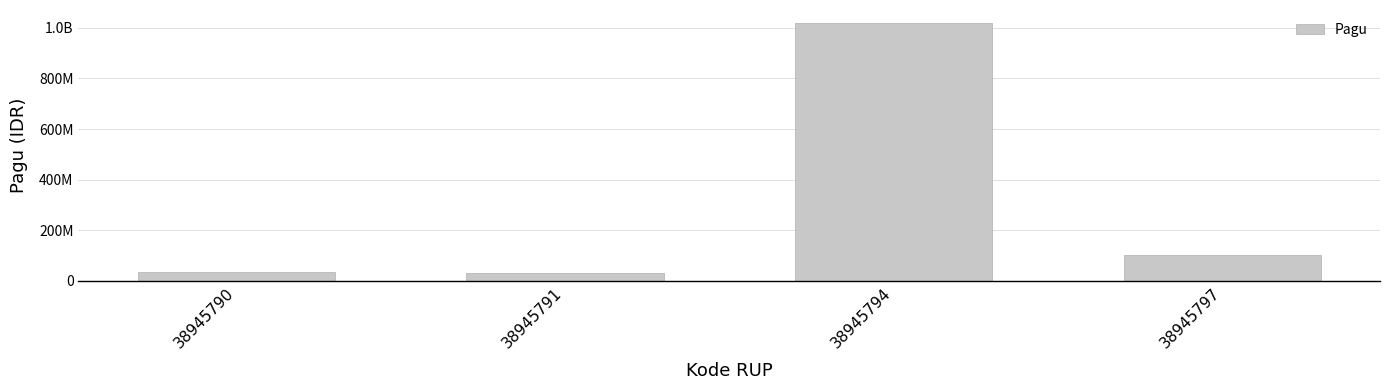

Which label corresponds to the smallest value in the chart?

38945791